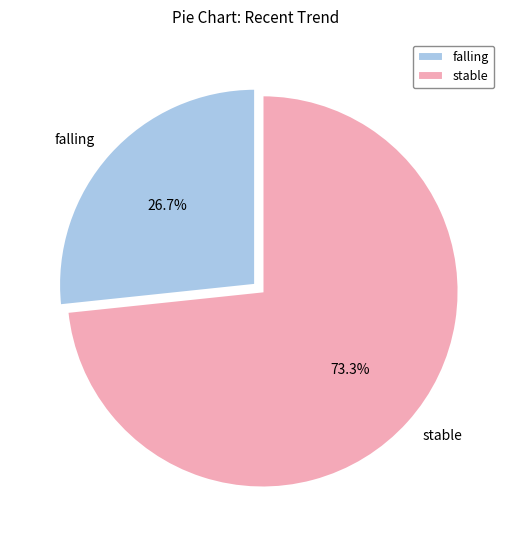

How many segments does this pie chart have?

2